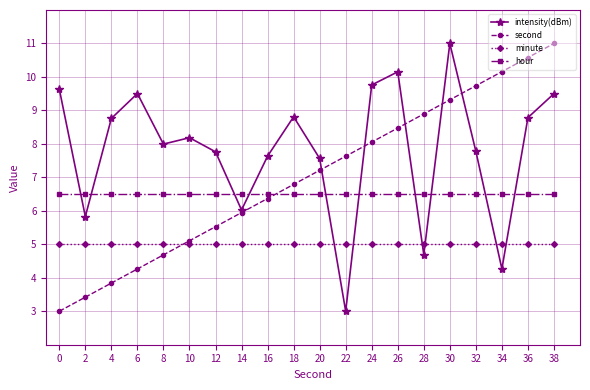

Is the value of hour at 32 greater than the value of minute at 16?

Yes